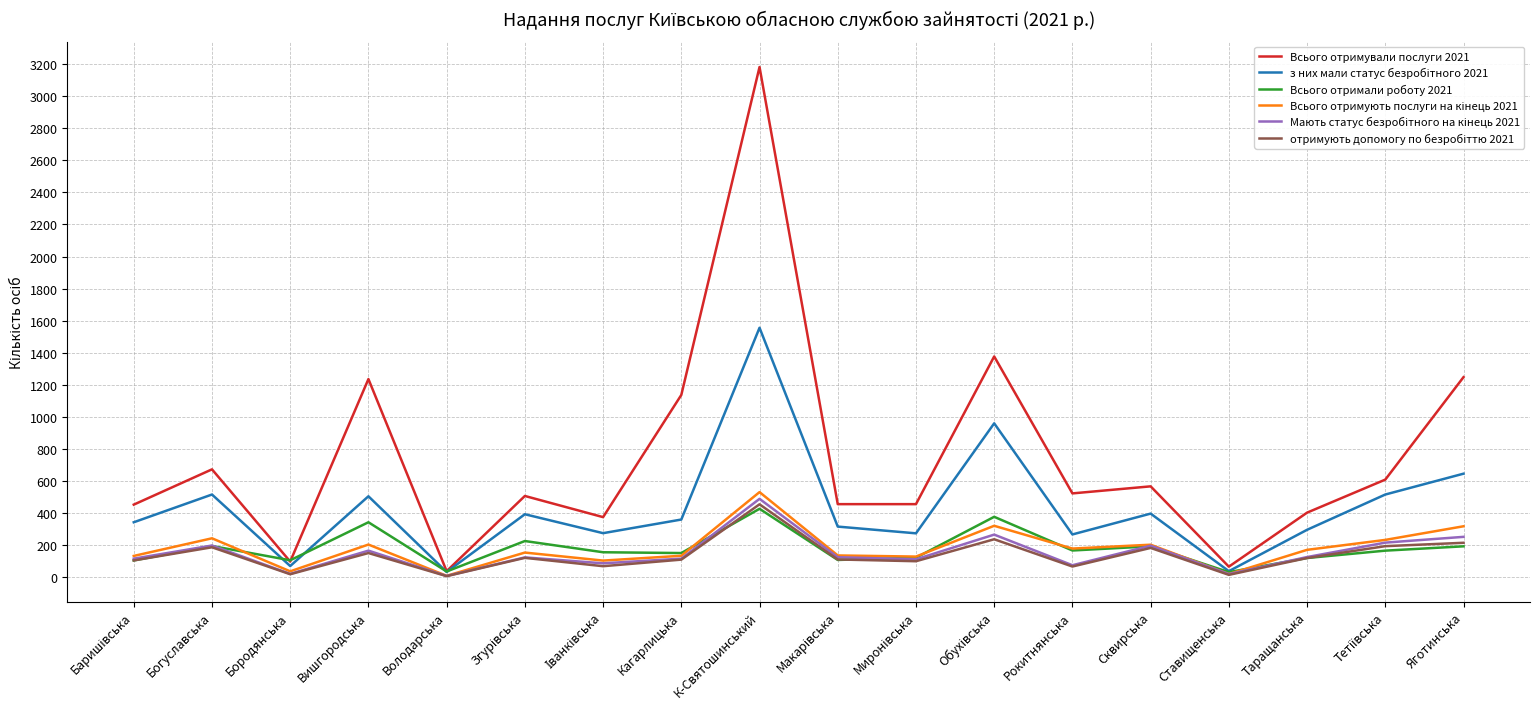

What is the total value across all series at Богуславська?

2012